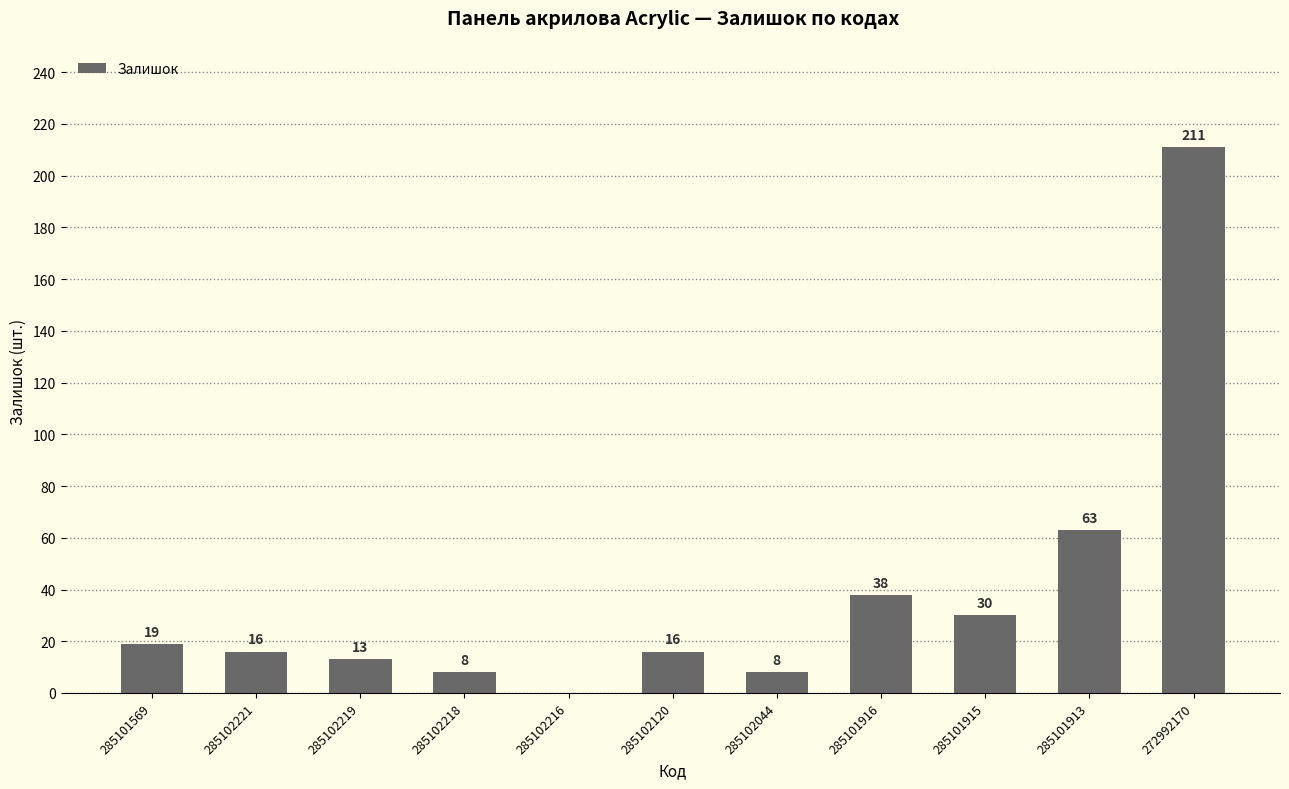

Where is the data nearest to the value 105?

285101913